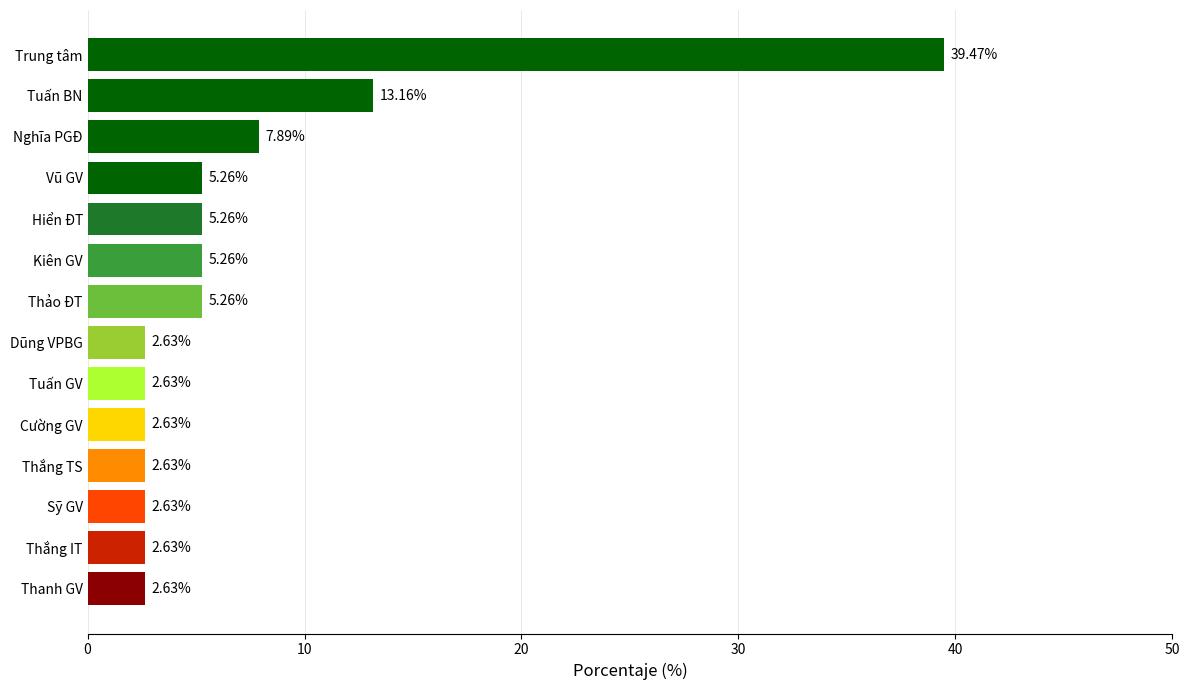

What is the sum of the values at Thắng IT and Tuấn BN?

15.8